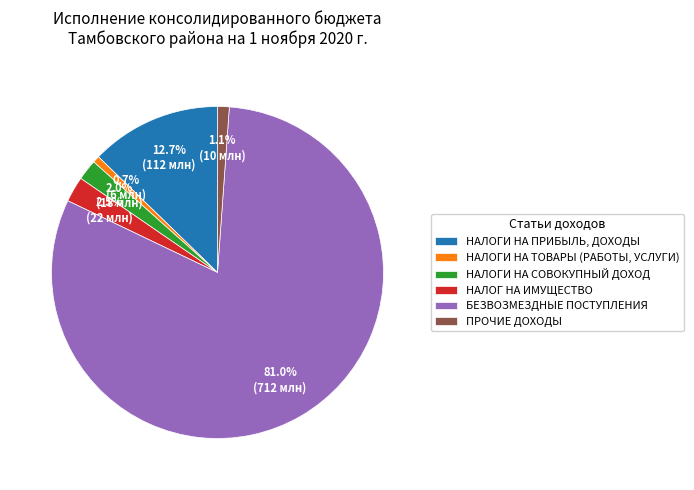

To the nearest percent, what percentage of the pie is ПРОЧИЕ ДОХОДЫ?

1%